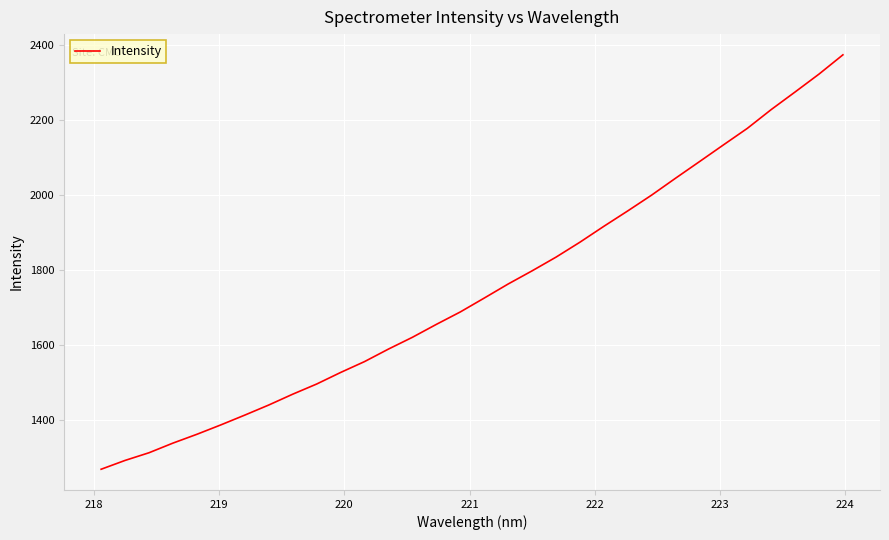

What is the greatest value displayed?

2373.6